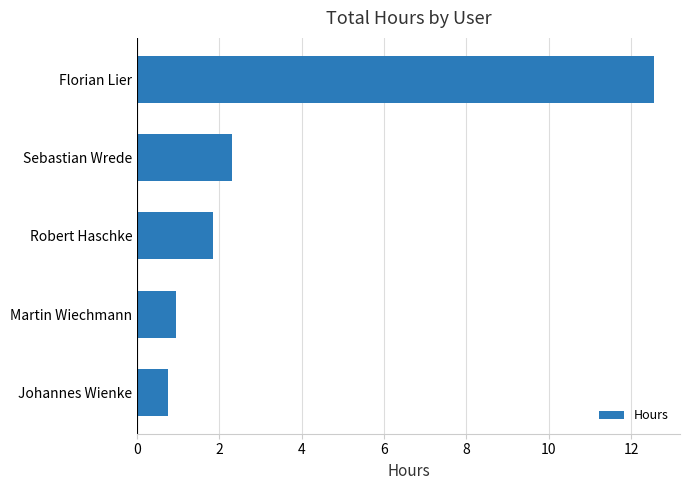

What is the sum of all values?

18.4